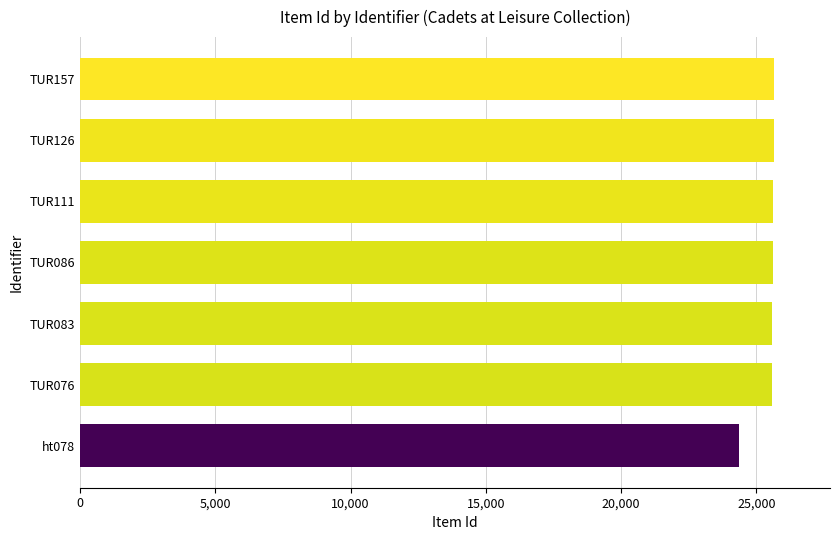

Does the chart contain stacked bars?

No